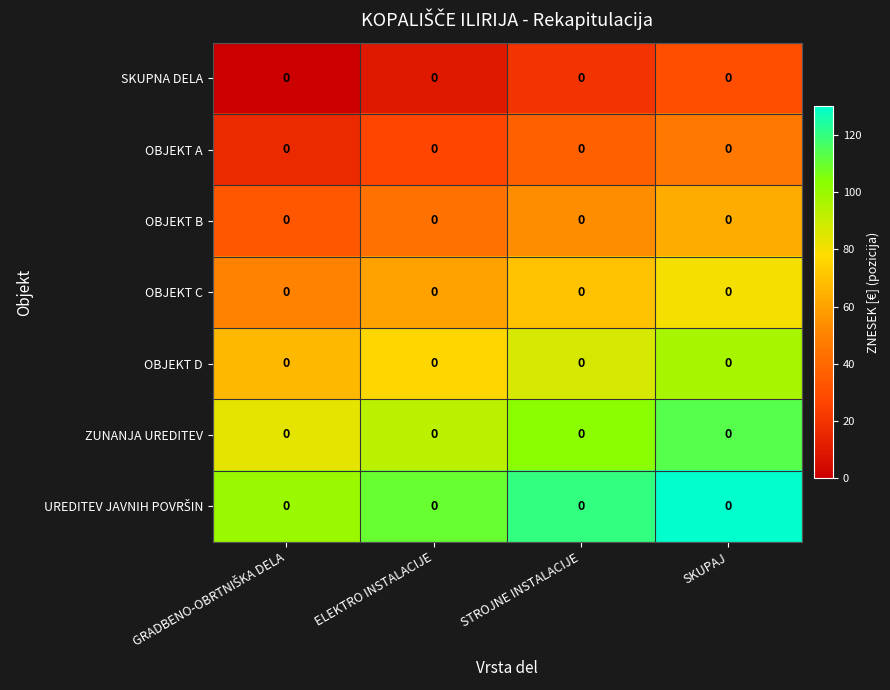

What is the difference between the maximum and minimum values in the ZUNANJA UREDITEV series?

30.0